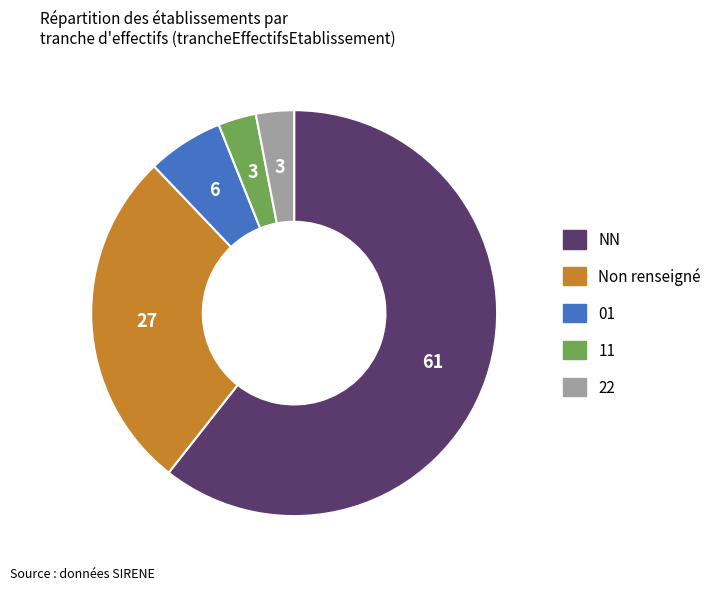

Does any single category account for the majority?

Yes